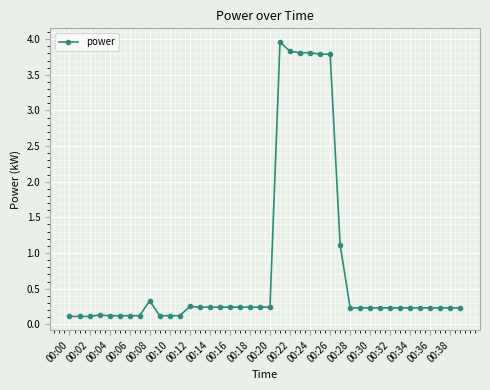

Count the number of data series in this chart.

1